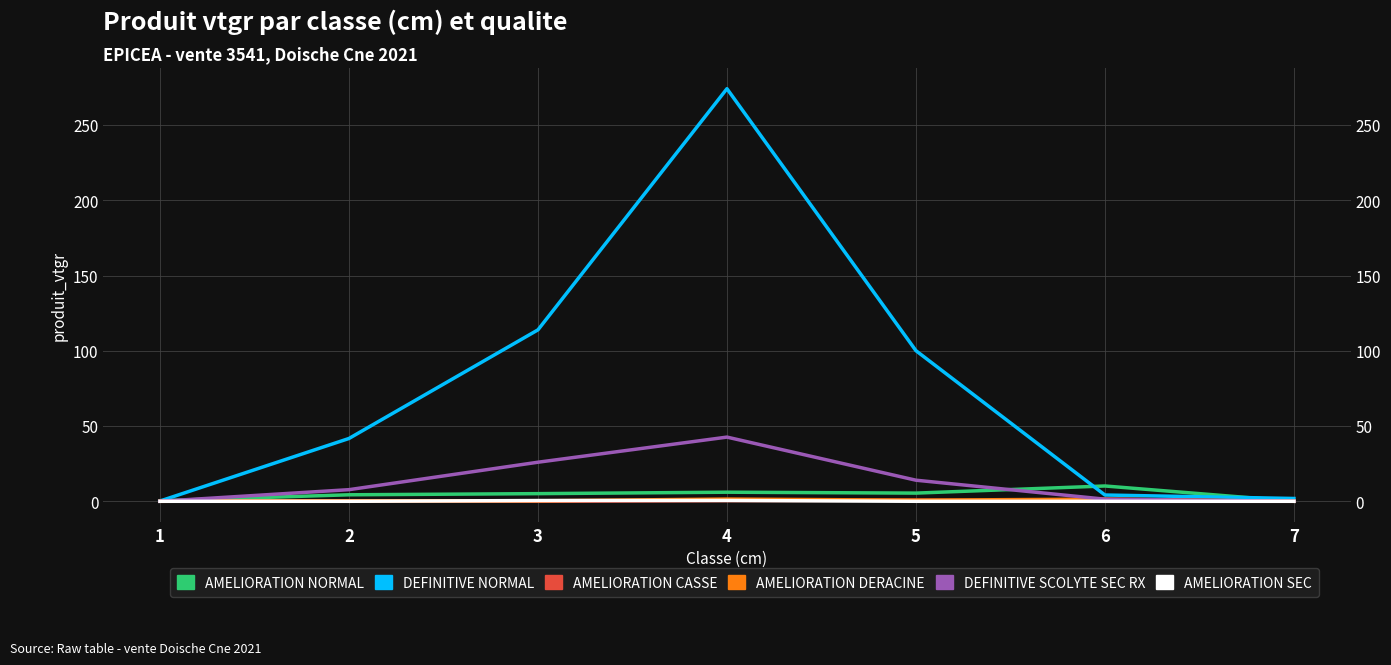

What is the average value of the AMELIORATION DERACINE series?

0.6